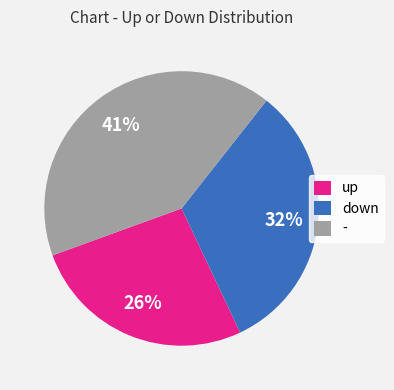

Which category has the smallest portion of the pie?

up